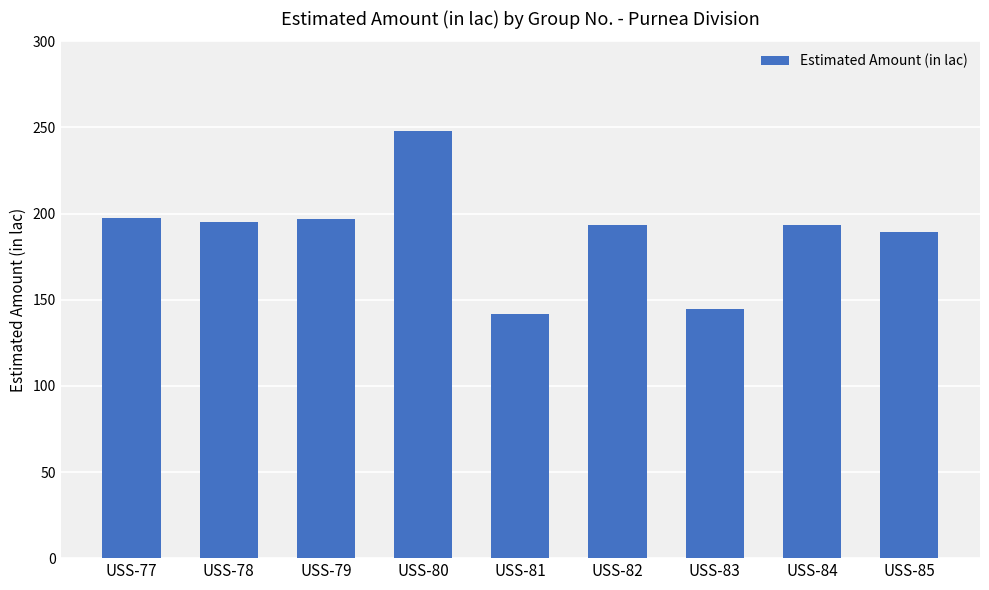

Is it true that the value at USS-78 is 195.4?

True